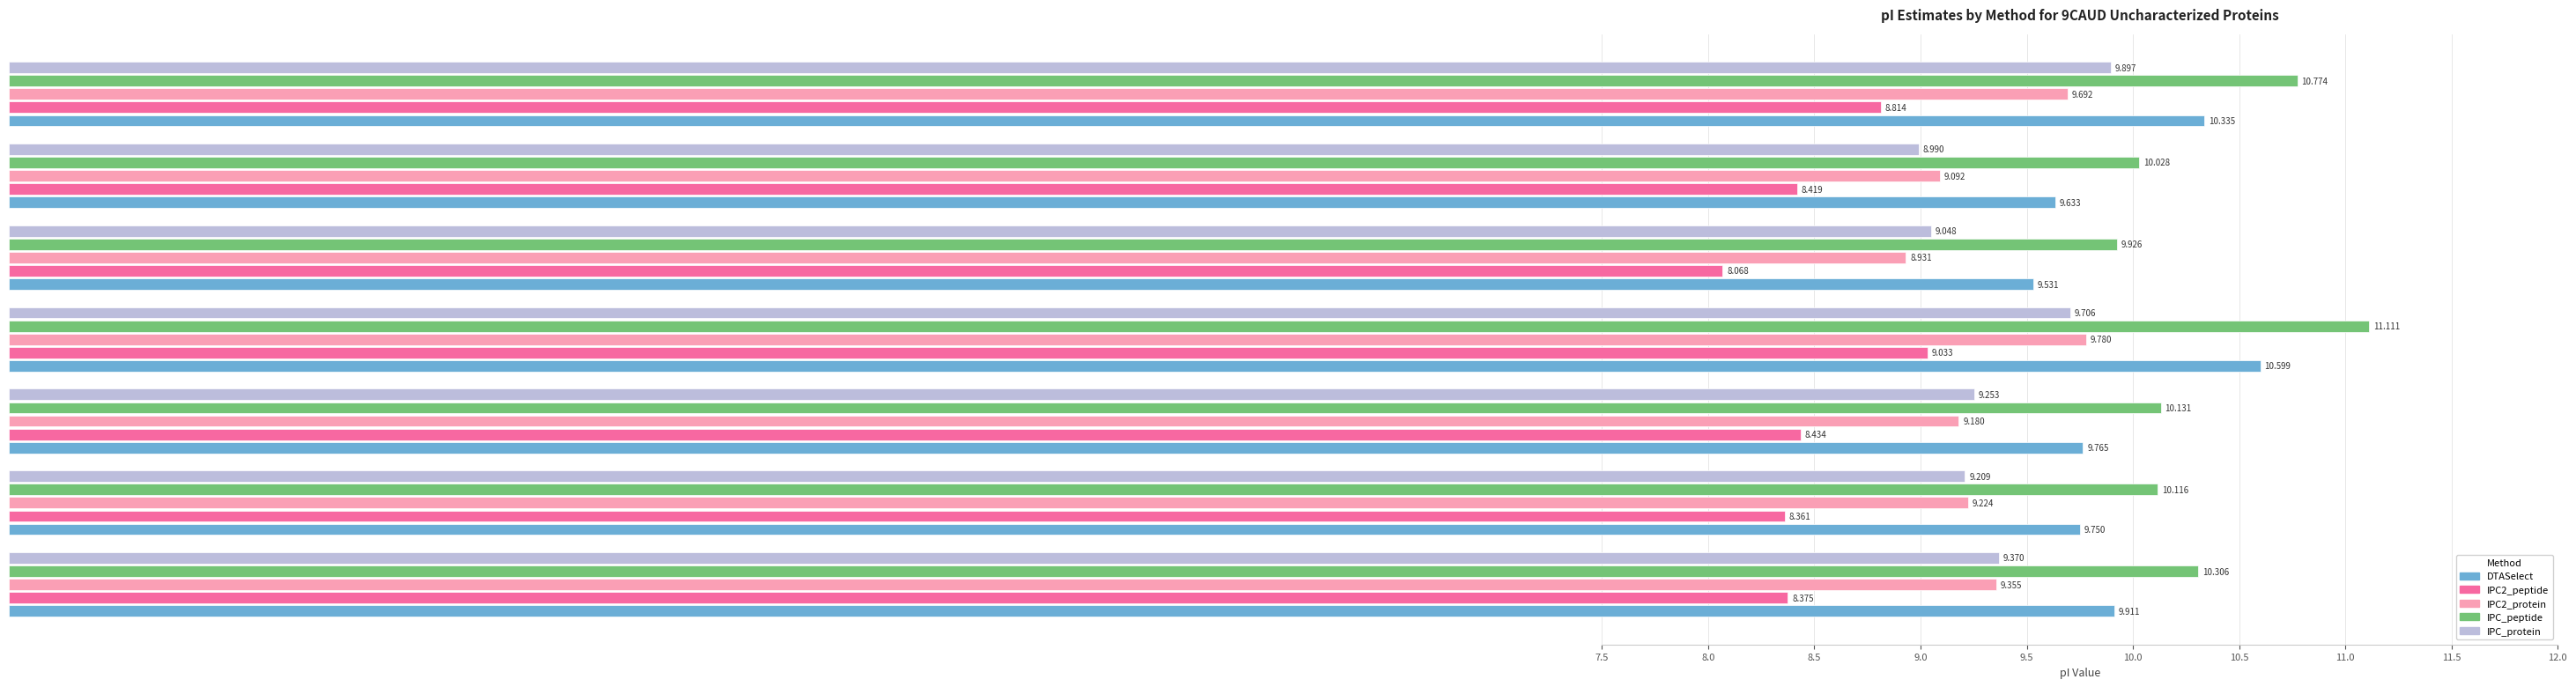

Is the value of IPC_protein at A0A1X9I648 greater than the value of IPC_peptide at A0A1X9I735?

No